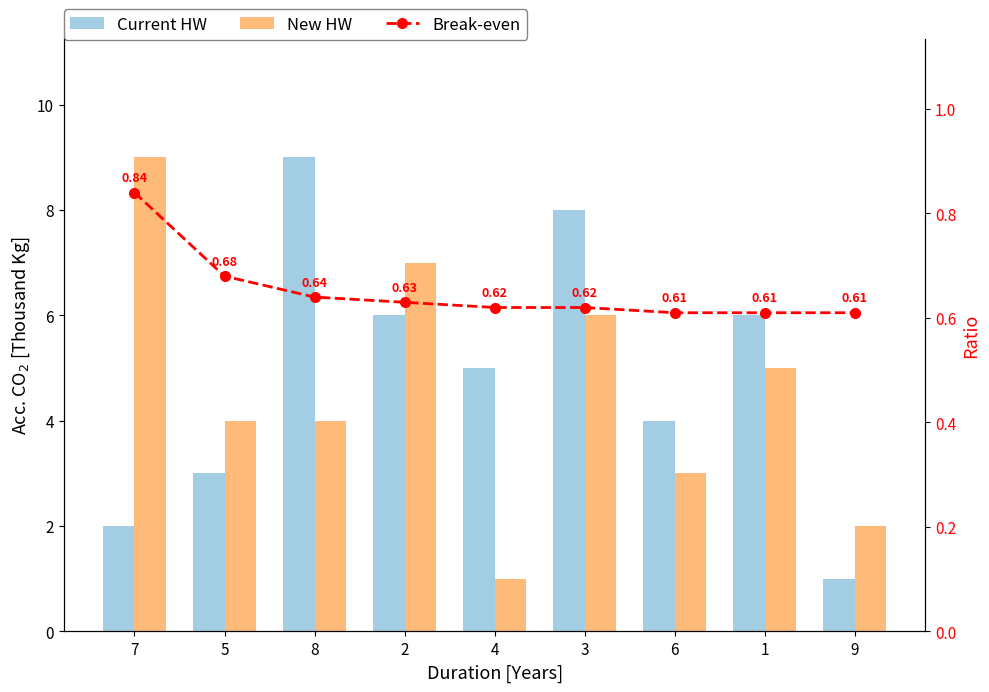

Which category has the lowest value across all series?

6